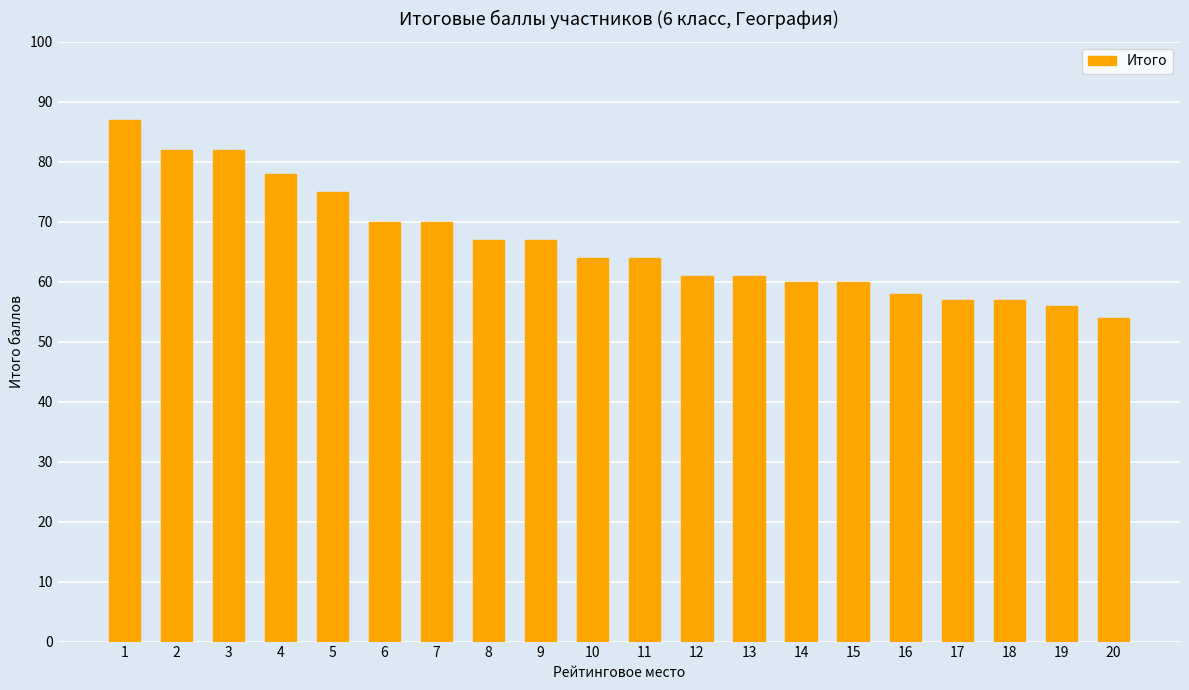

What is the value of the 20th bar from the left?

54